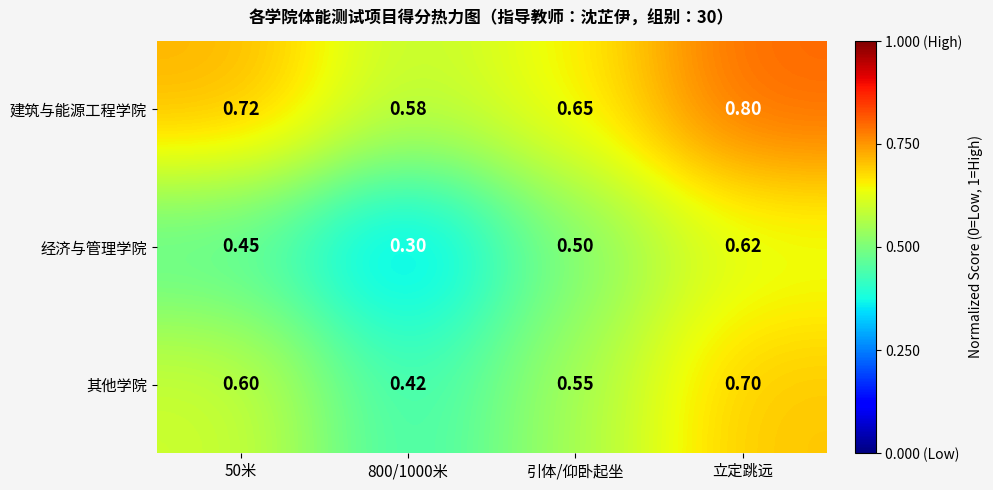

Rank the series at 立定跳远 from lowest to highest value.

经济与管理学院, 其他学院, 建筑与能源工程学院